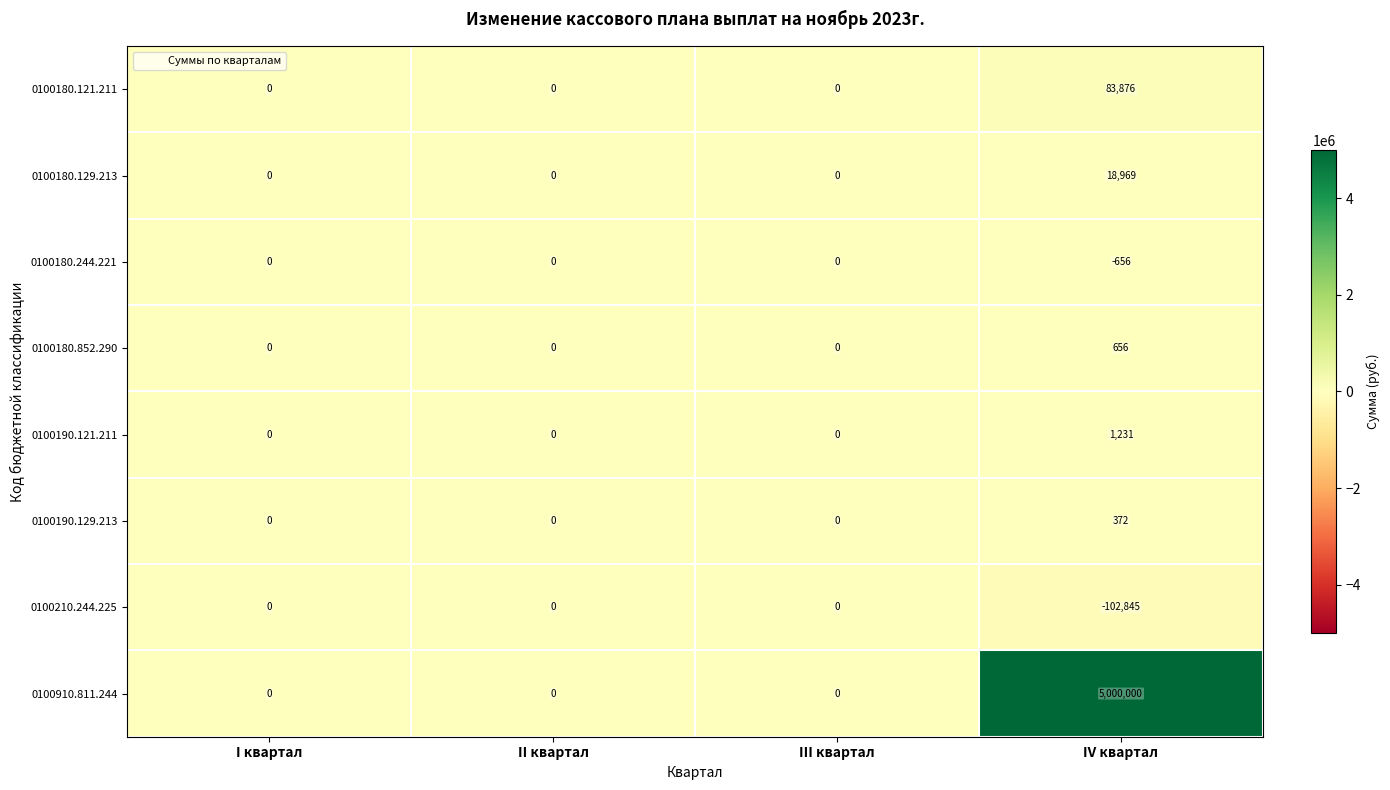

How many values in 0100180.244.221 are below zero?

1